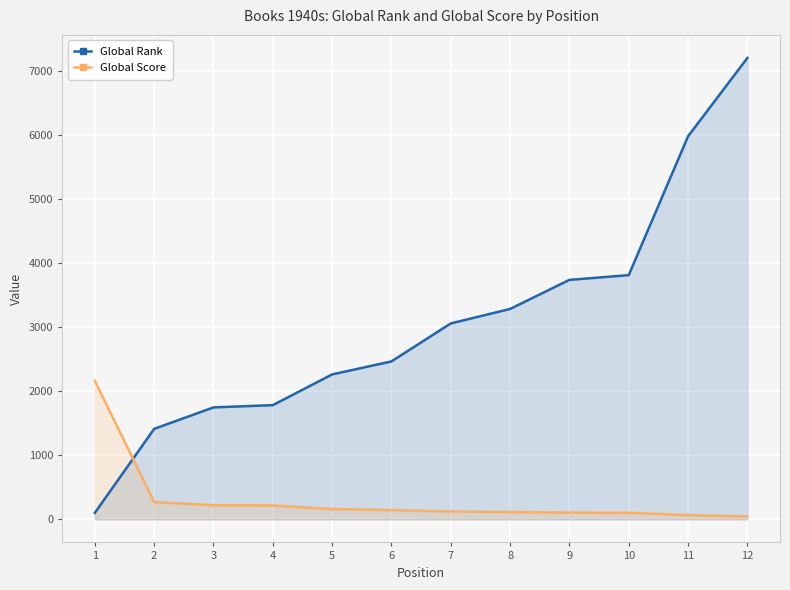

What are all the series names shown in the legend?

Global Rank, Global Score